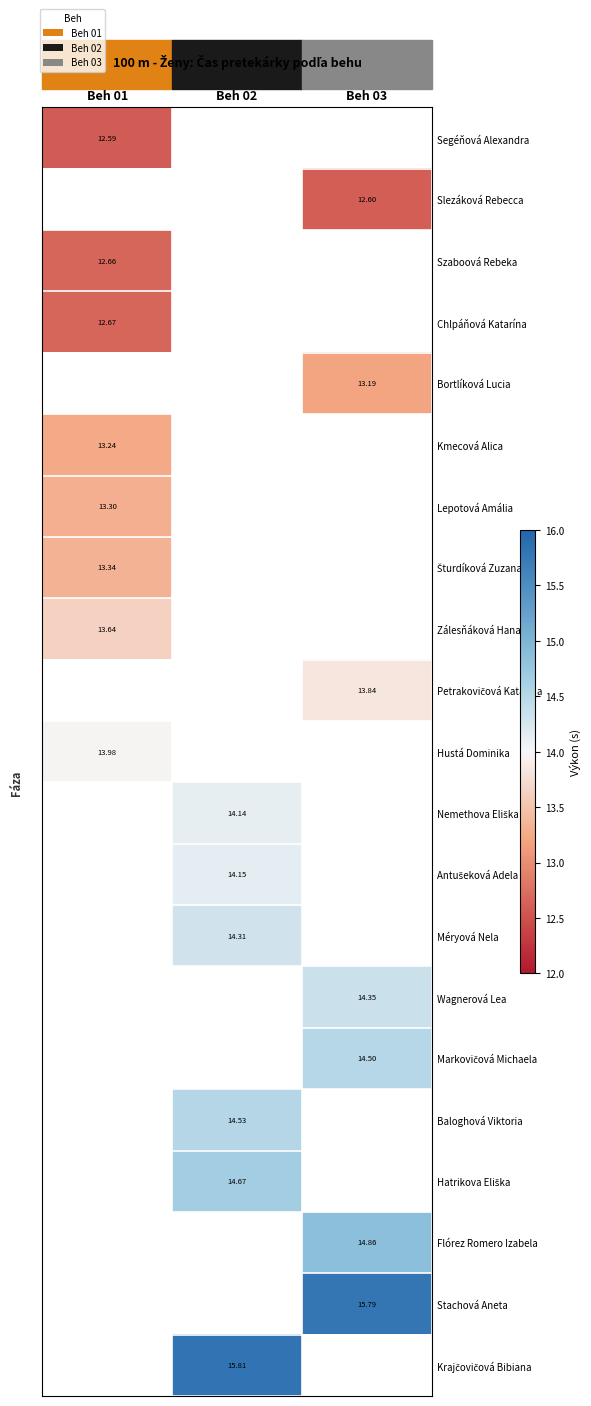

The value of Antušeková Adela at Beh 02 is 24.8. True or false?

False